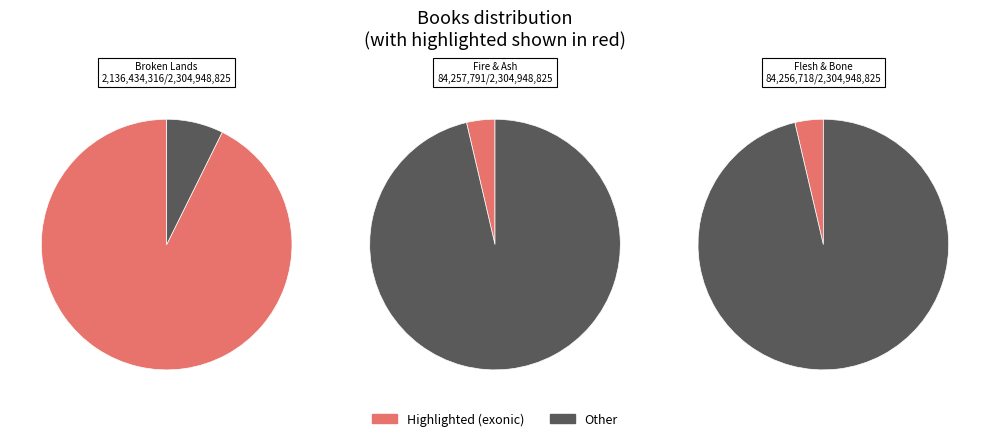

To the nearest percent, what percentage of the pie is Broken Lands?

93%